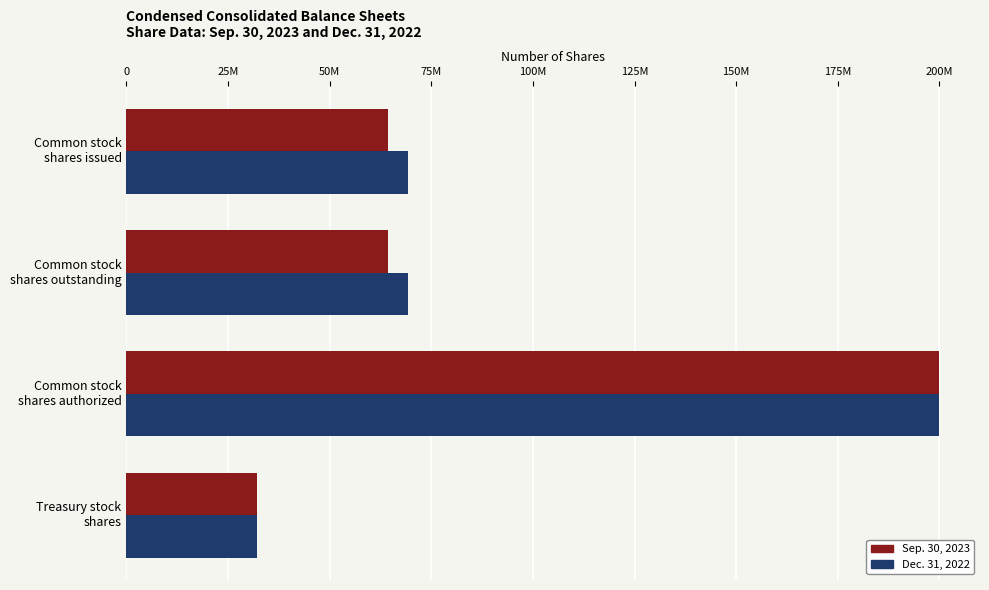

What are all the series names shown in the legend?

Sep. 30, 2023, Dec. 31, 2022